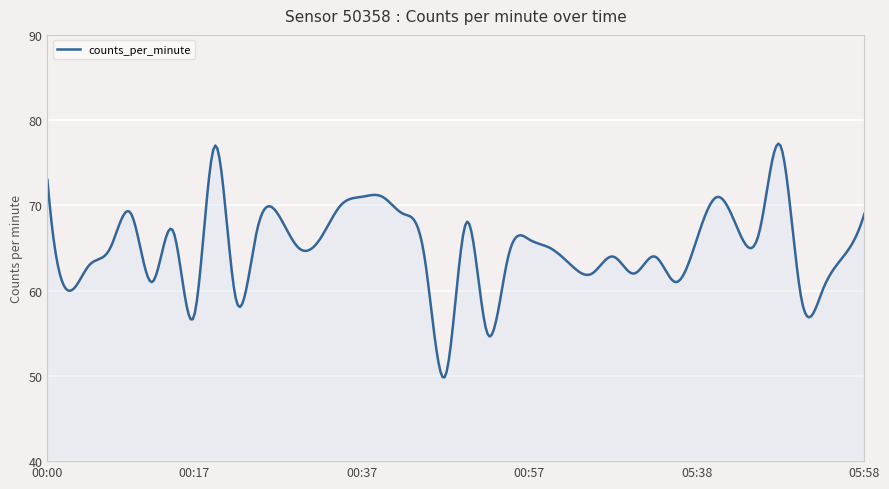

True or false: the data has more than 0 interior local peaks.

True